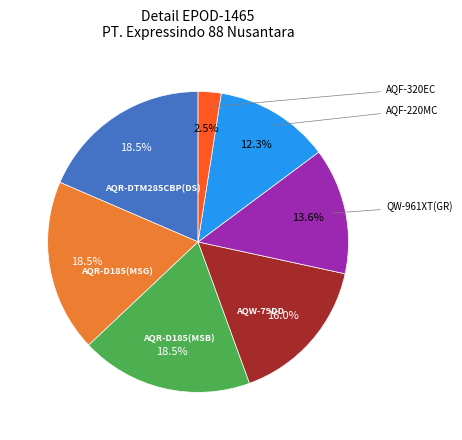

Is there a majority slice in this chart?

No